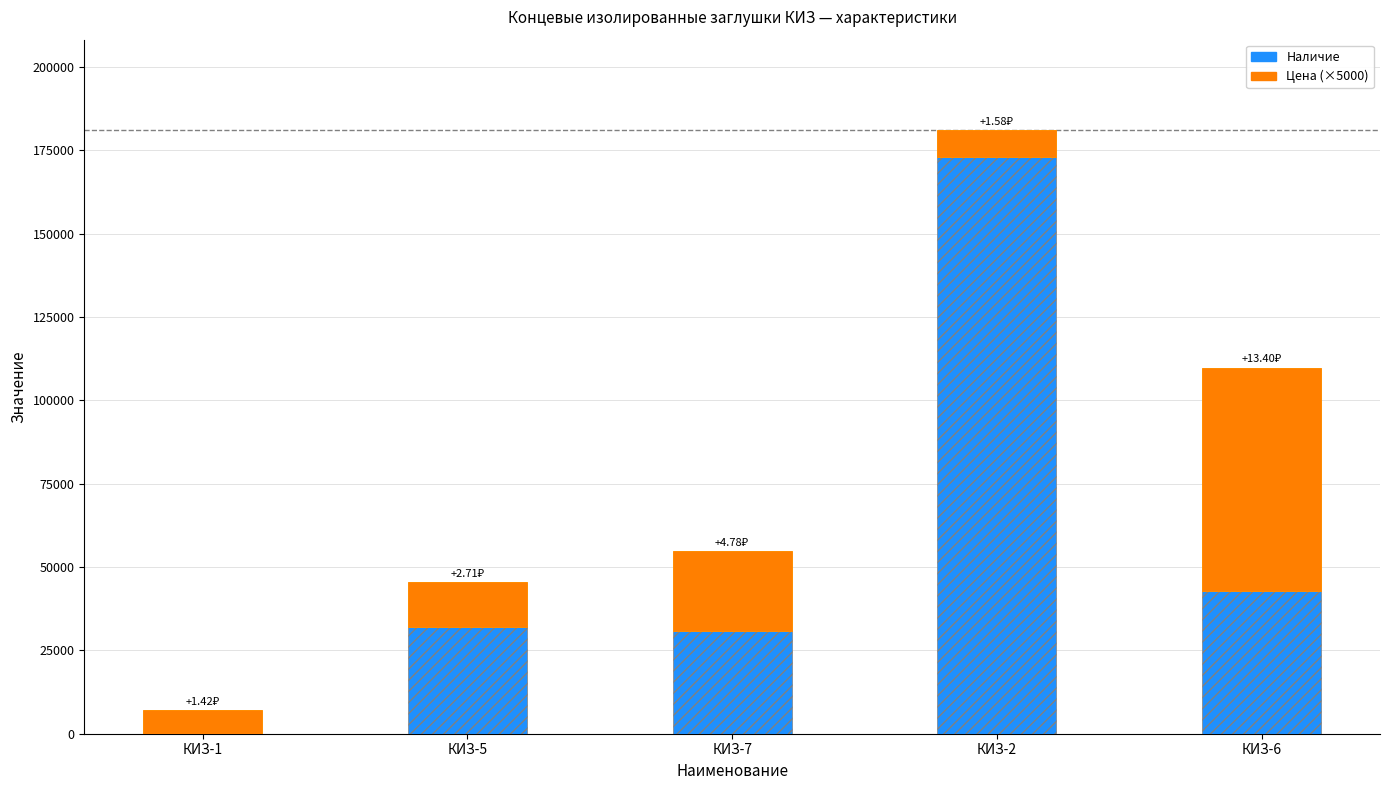

At which category is the sum across all series the highest?

КИЗ-2